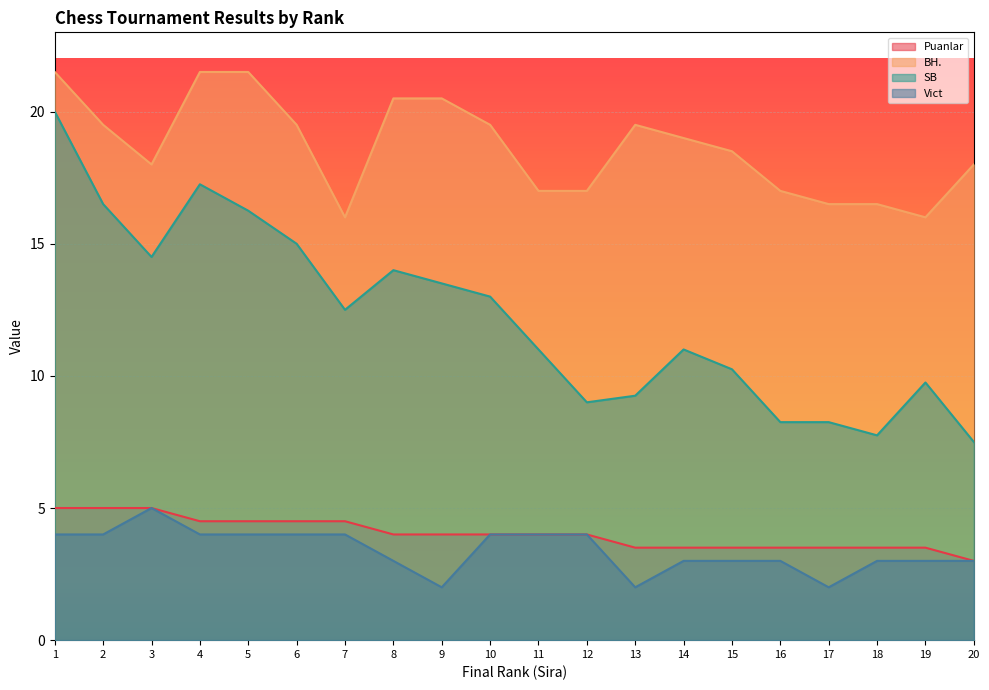

What is the highest value of the SB series?

20.0